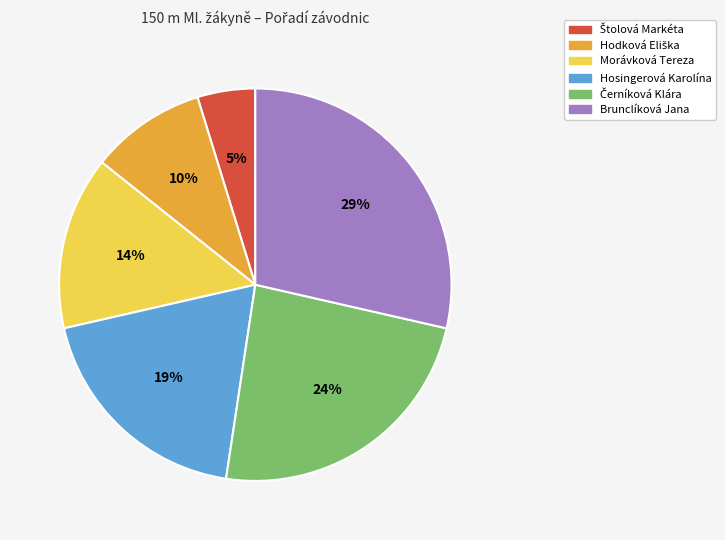

To the nearest percent, what is the average slice percentage?

17%